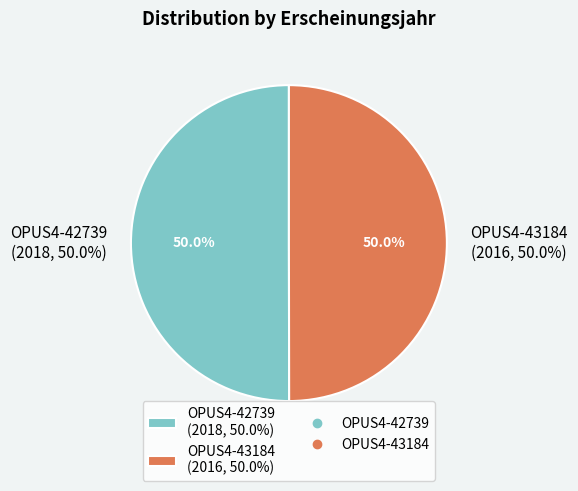

Which category has the smallest portion of the pie?

OPUS4-43184